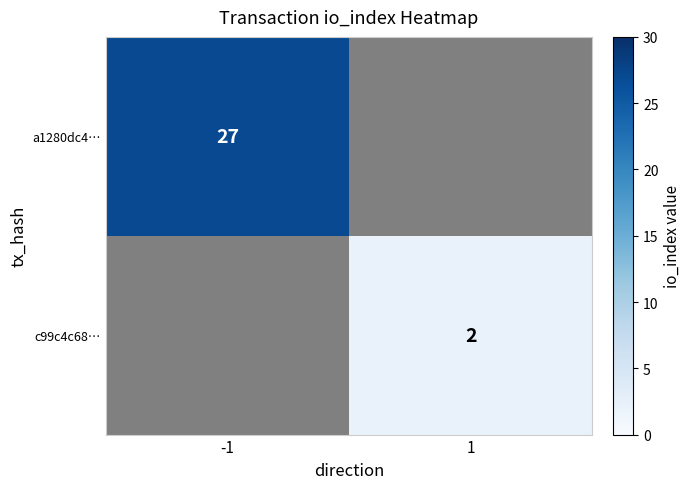

True or false: c99c4c68… has a value of 3 at 1.

False